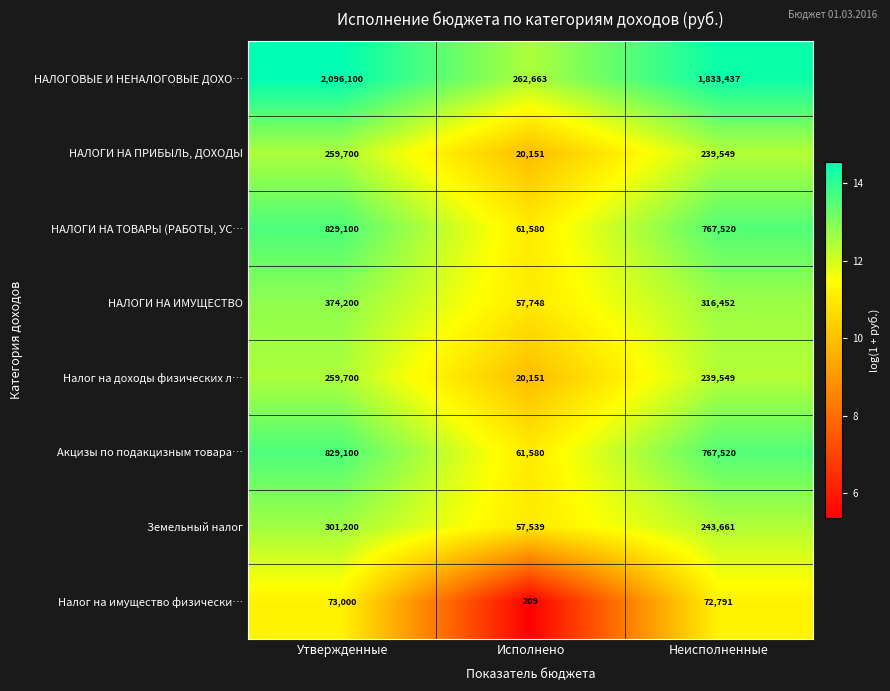

Is it true that НАЛОГИ НА ИМУЩЕСТВО equals 57748 at Исполнено?

True